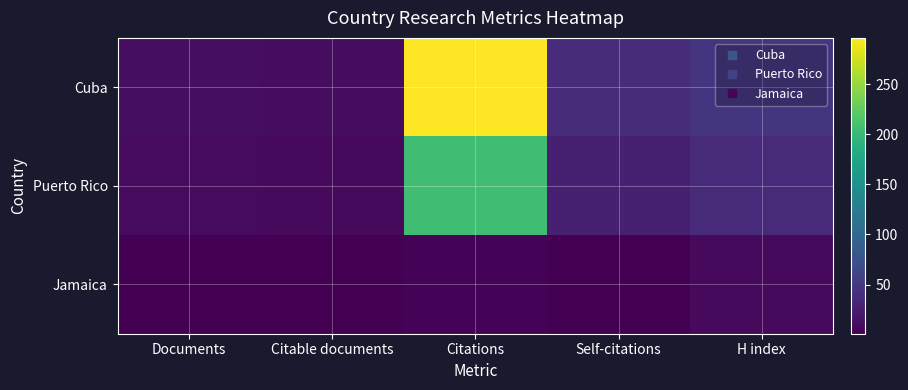

Which series has the largest total across all categories?

Cuba